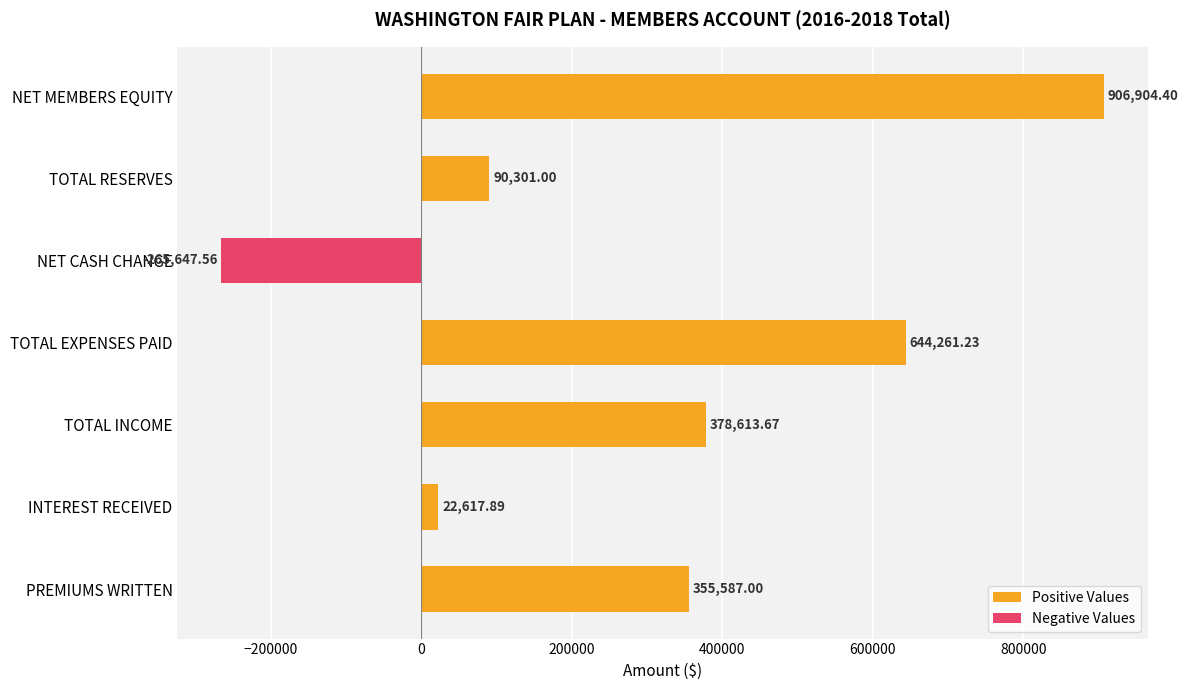

List the labels in order of Positive Values value, smallest first.

INTEREST RECEIVED, TOTAL RESERVES, PREMIUMS WRITTEN, TOTAL INCOME, TOTAL EXPENSES PAID, NET MEMBERS EQUITY